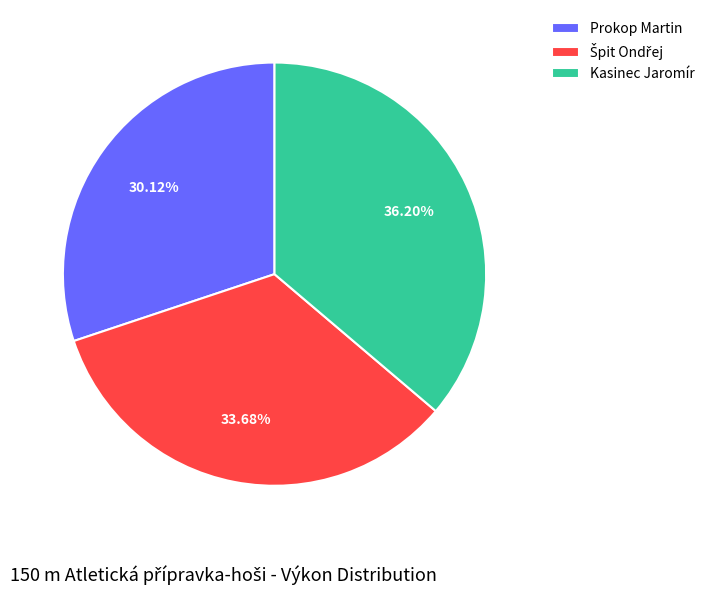

Is the sum of Kasinec Jaromír and Prokop Martin greater than half?

Yes